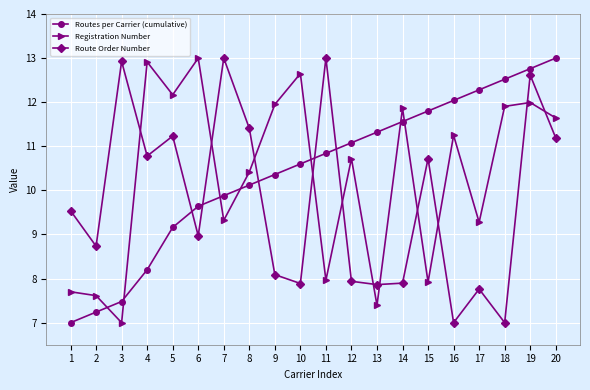

What is the minimum value shown in the chart?

7.0